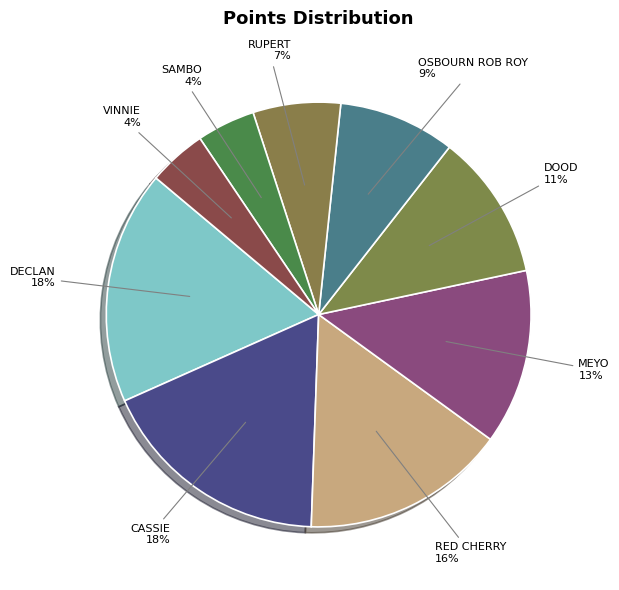

Count the number of slices in the pie.

9